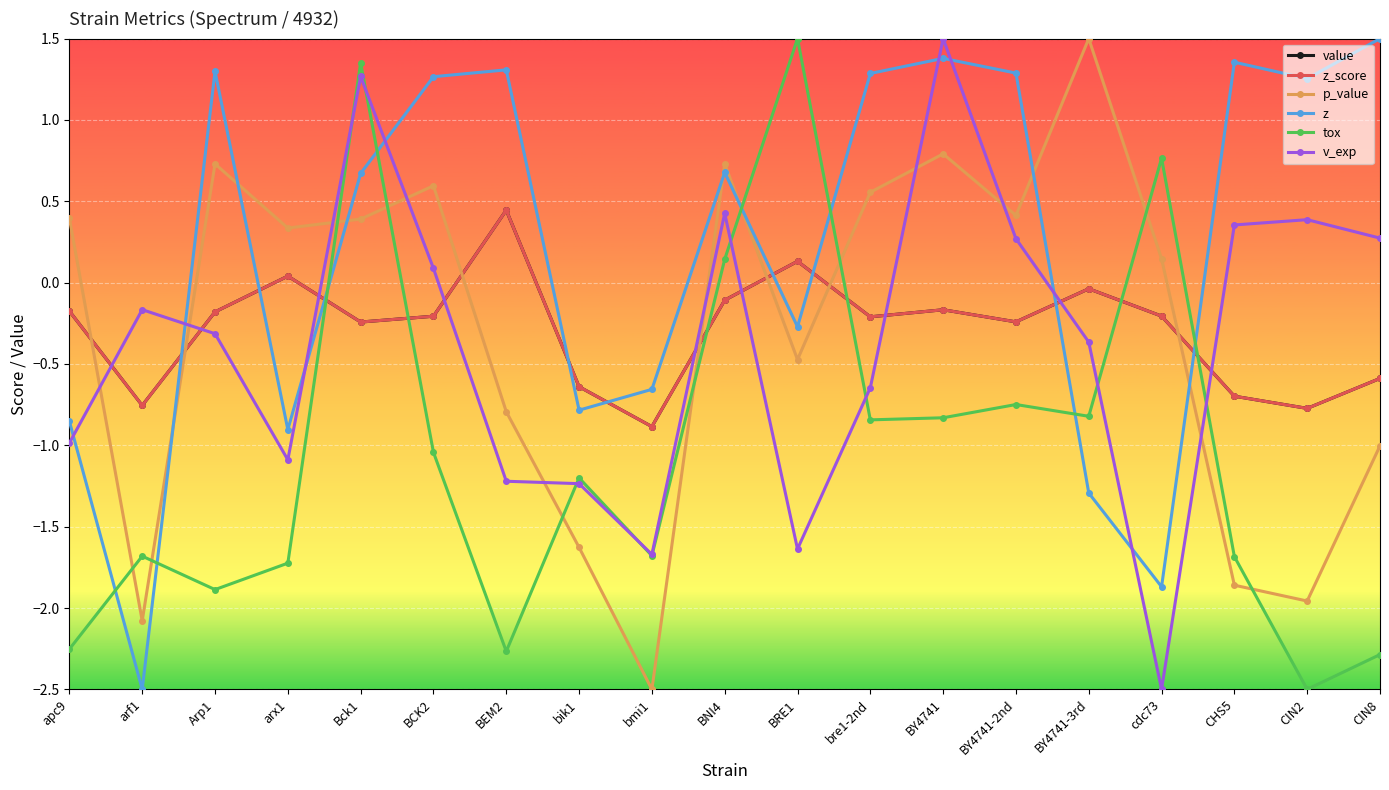

Does the chart have visible grid lines?

Yes